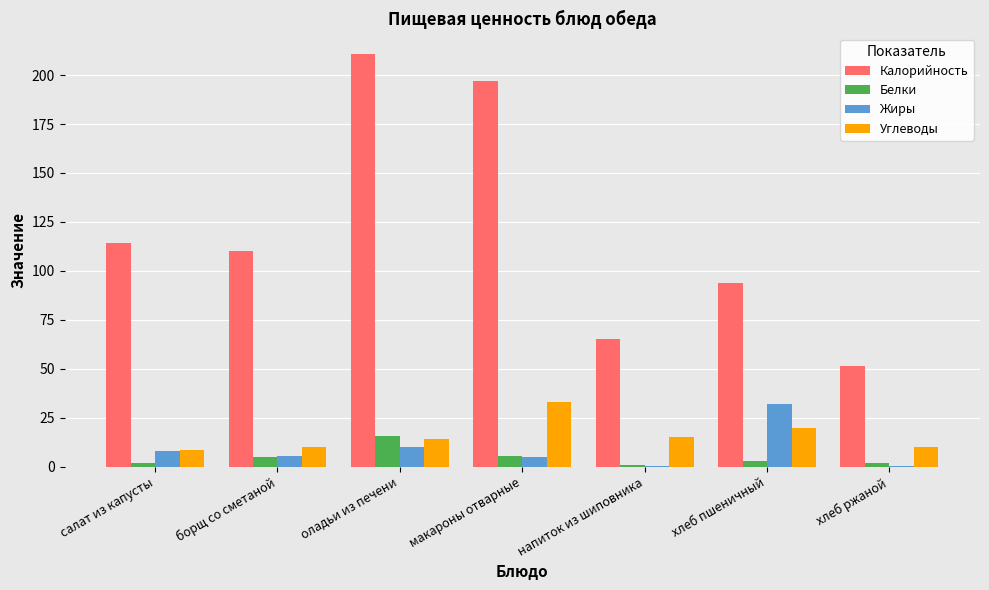

True or false: Углеводы has a value of 5.4 at напиток из шиповника.

False